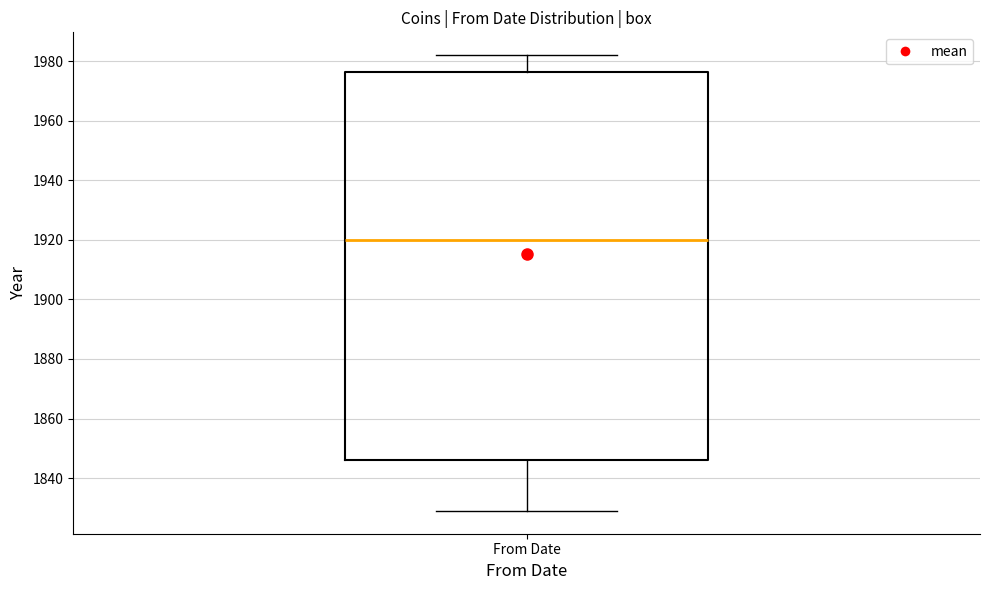

Where is the upper edge of the box for From Date on the y-axis? The values are not printed on the chart, so give them approximately, as read against the axis.

1976